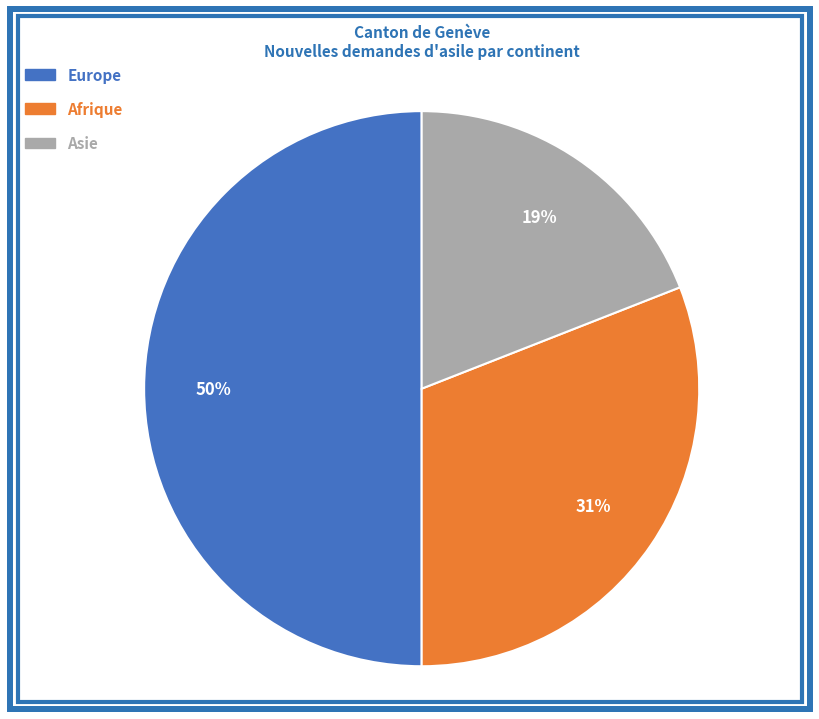

Count the number of slices in the pie.

3